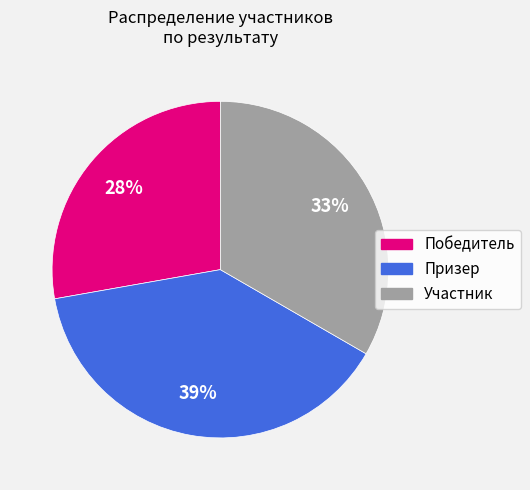

Do Участник and Победитель together represent more than half of the pie?

Yes